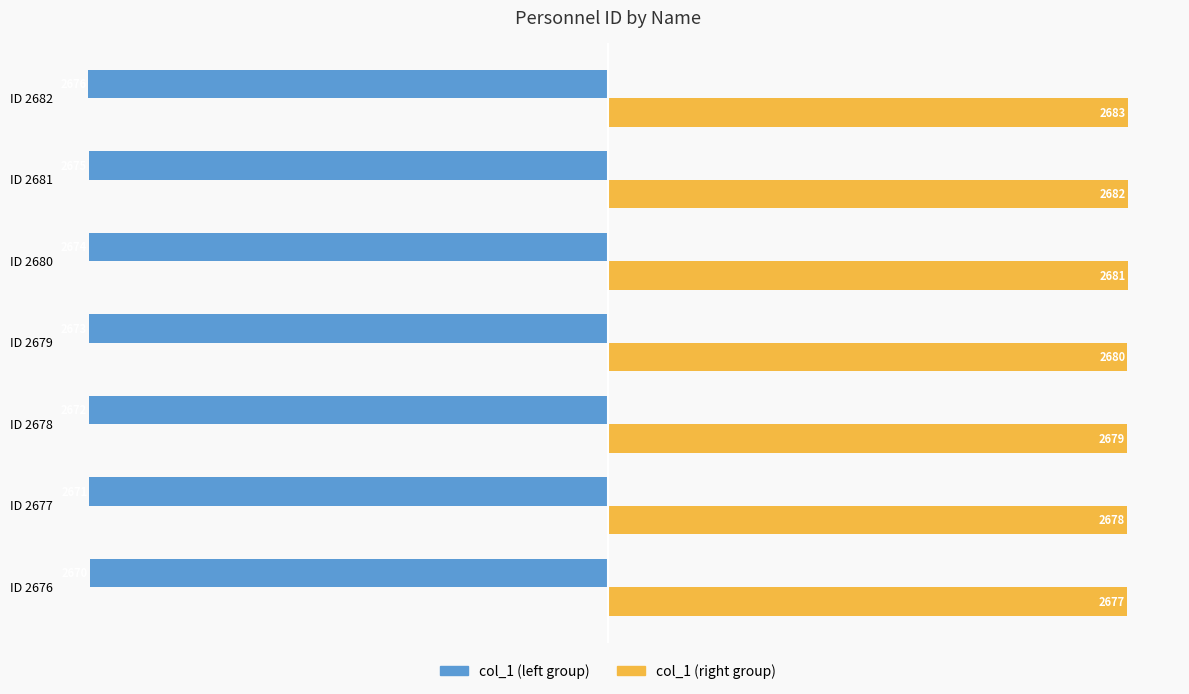

How many col_1 (right group) values are between 2678 and 2682?

5